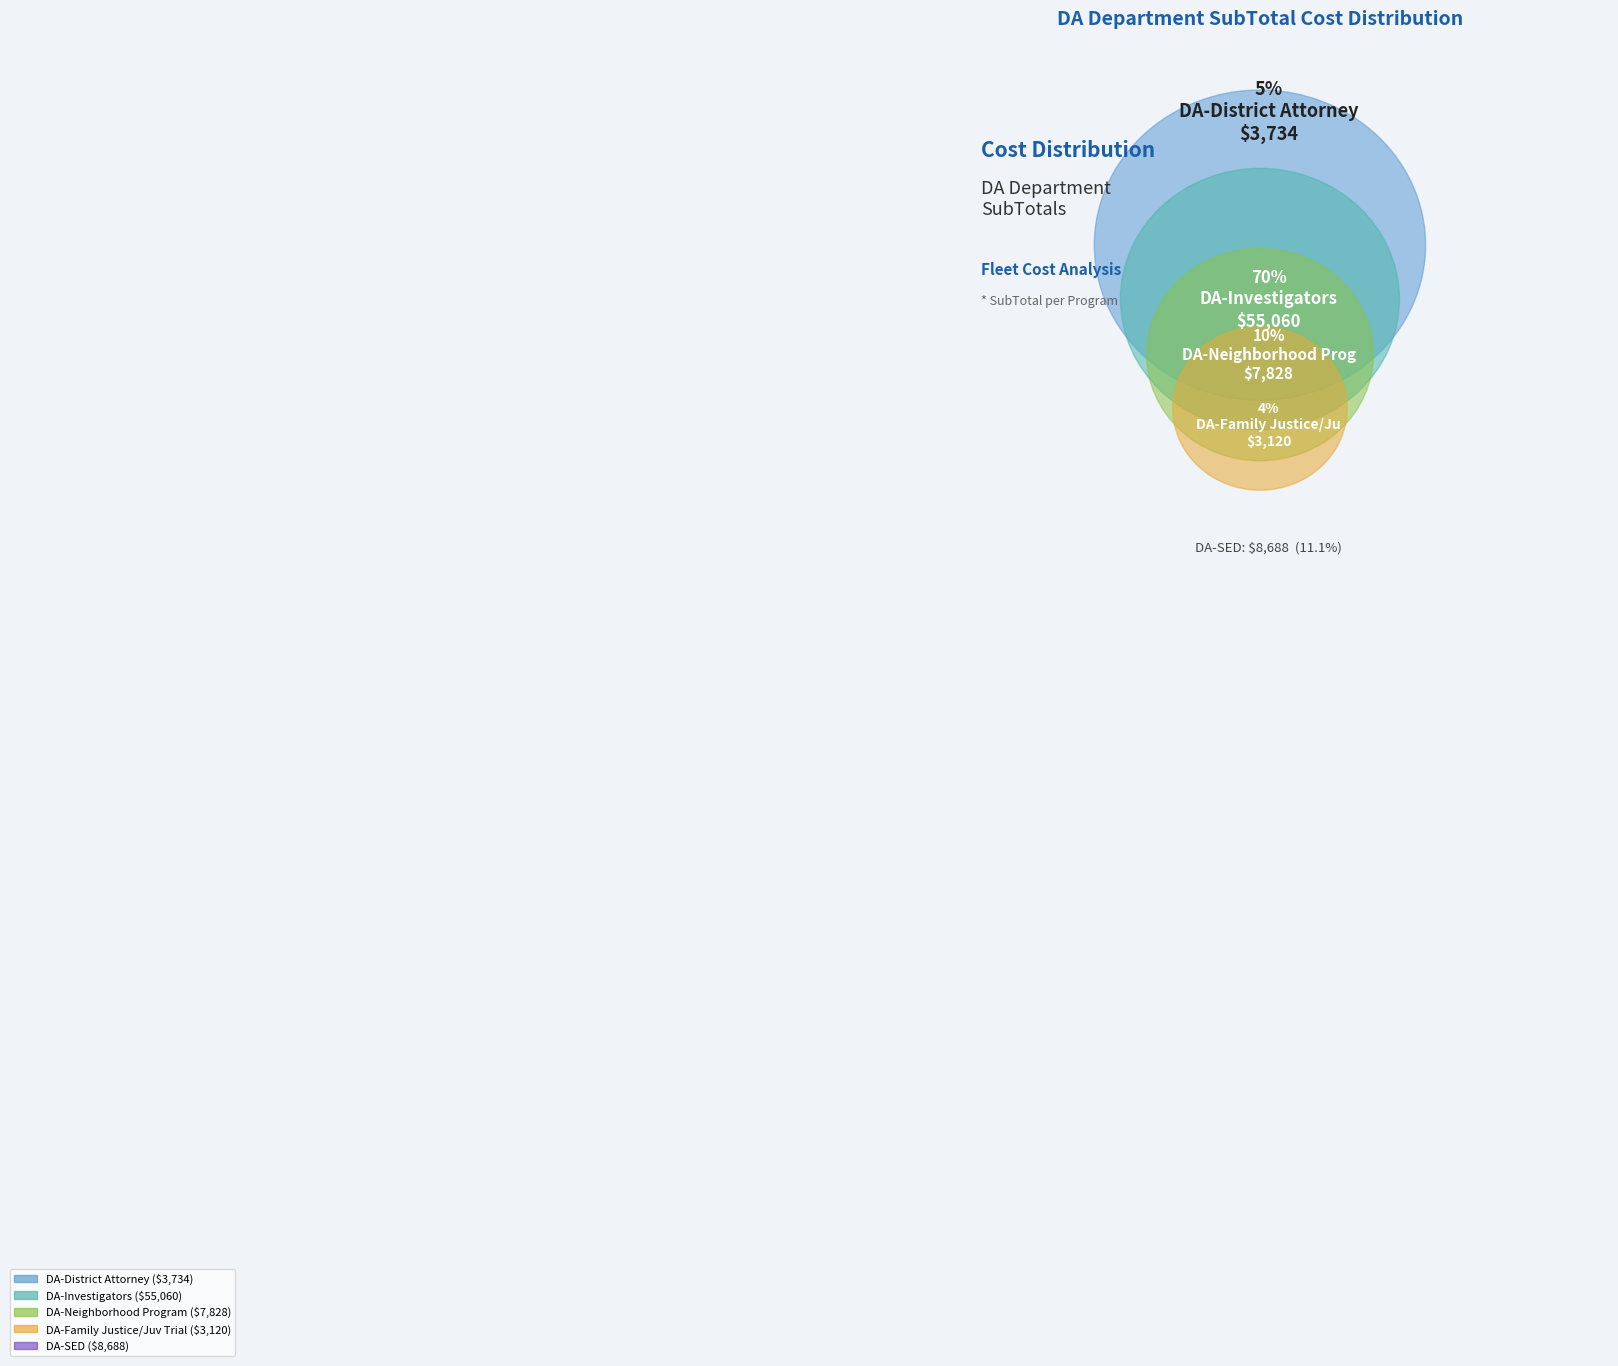

Which slice is the smallest?

DA-Family Justice/Juv Trial